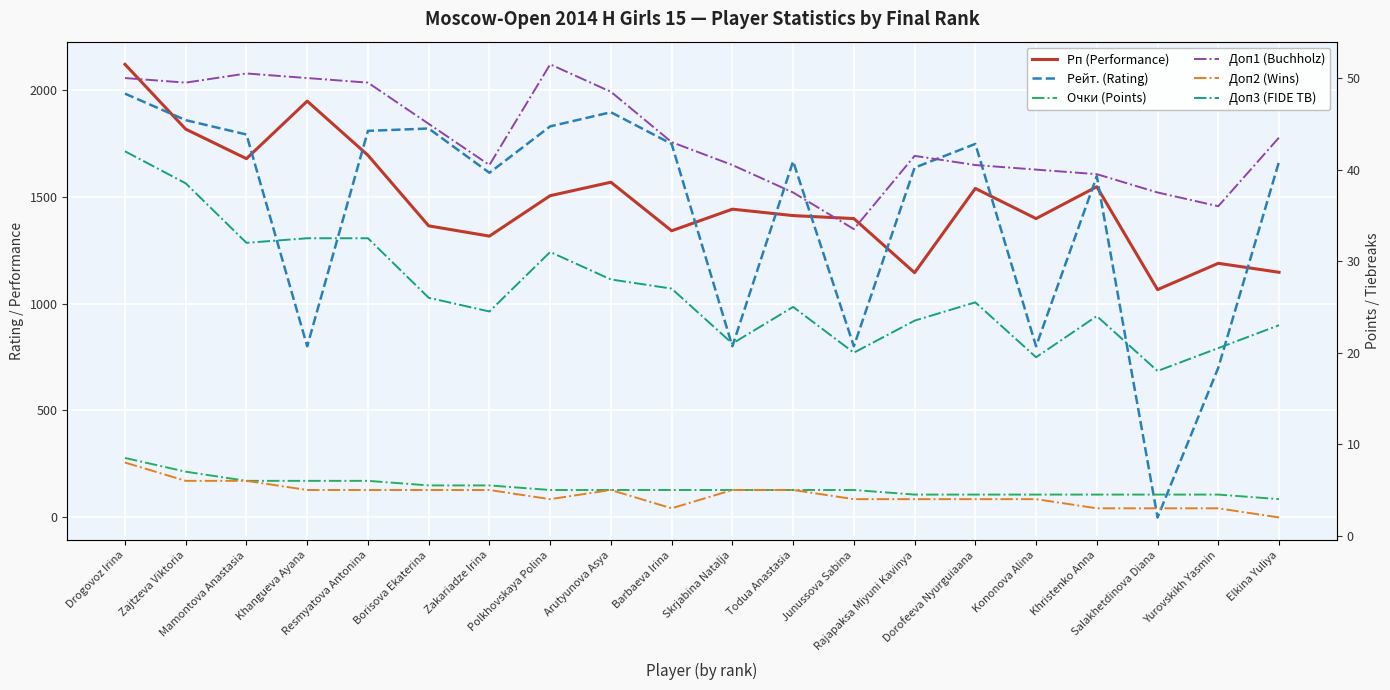

What is the value of the Рп (Performance) point at the 9th from the left?

1567.0